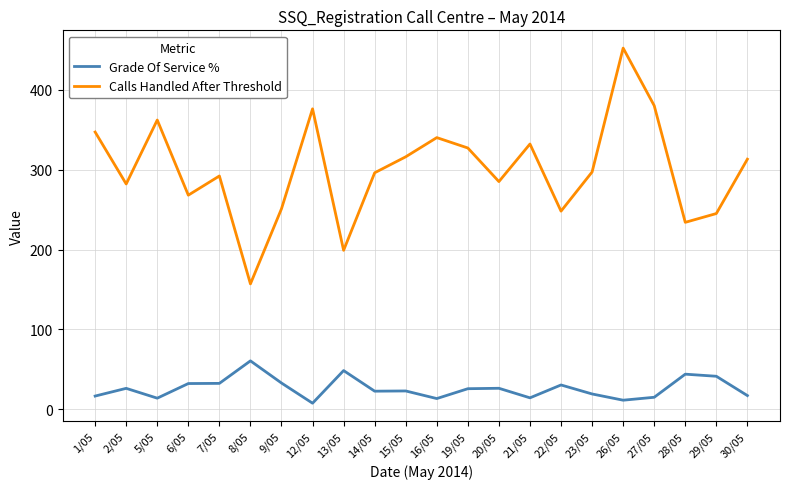

Where is the first local minimum for Grade Of Service %?

5/05